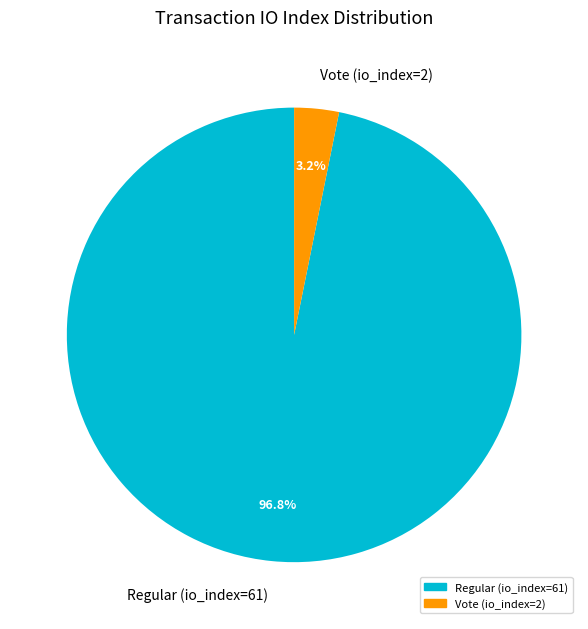

To the nearest percent, what portion does Vote (io_index=2) represent?

3%